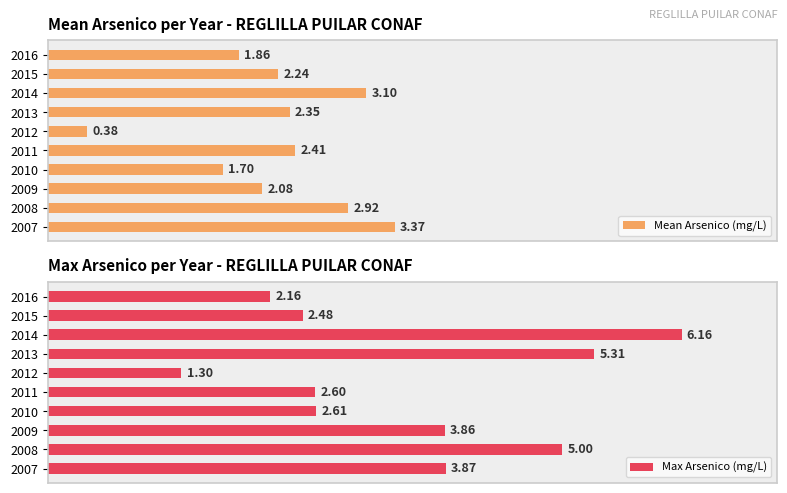

What is the average value of the Mean Arsenico (mg/L) series?

2.2